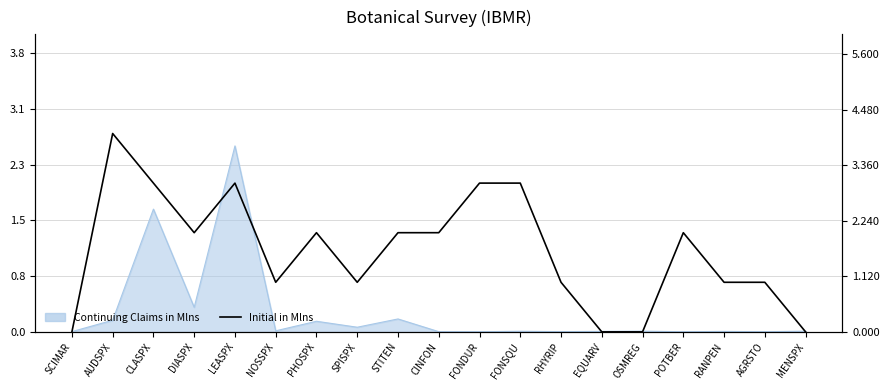

Which label corresponds to the largest value in the chart?

AUDSPX